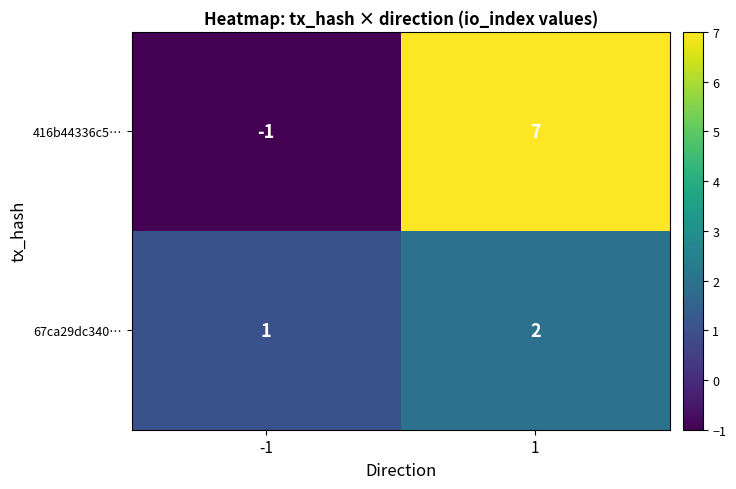

Which series has the largest total across all categories?

416b44336c5…